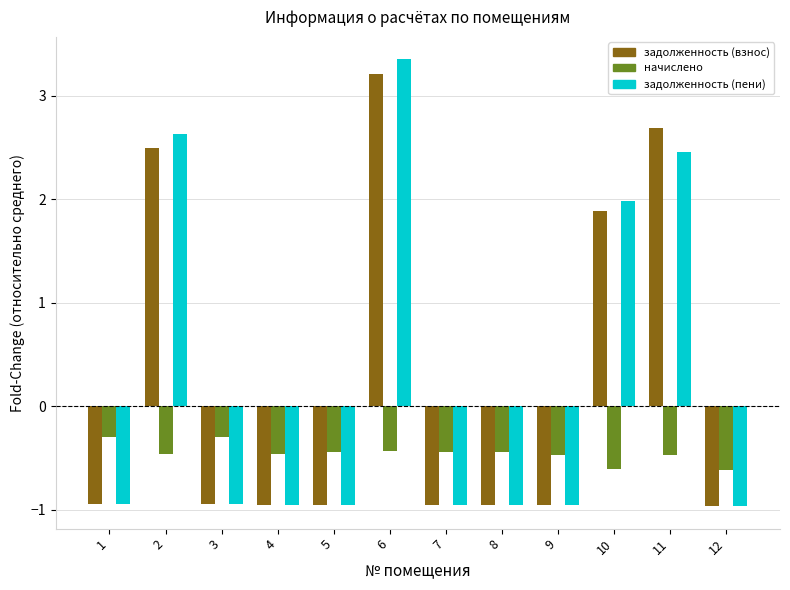

Rank the series at 11 from lowest to highest value.

начислено, задолженность (пени), задолженность (взнос)